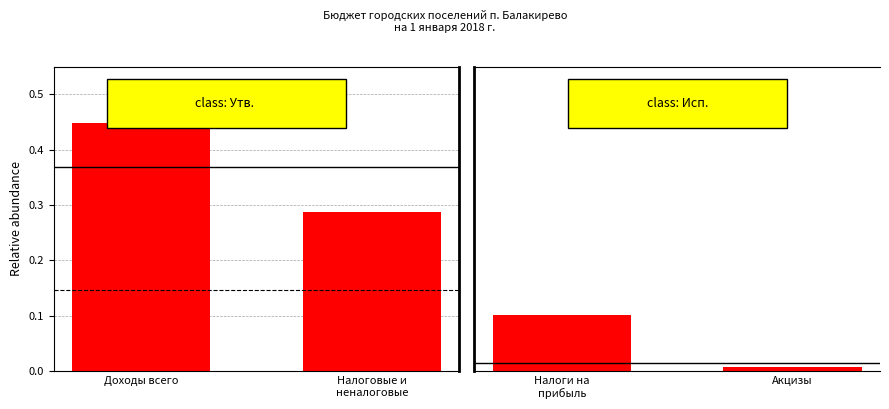

The value of Исполнено at Акцизы is 0.0. True or false?

True